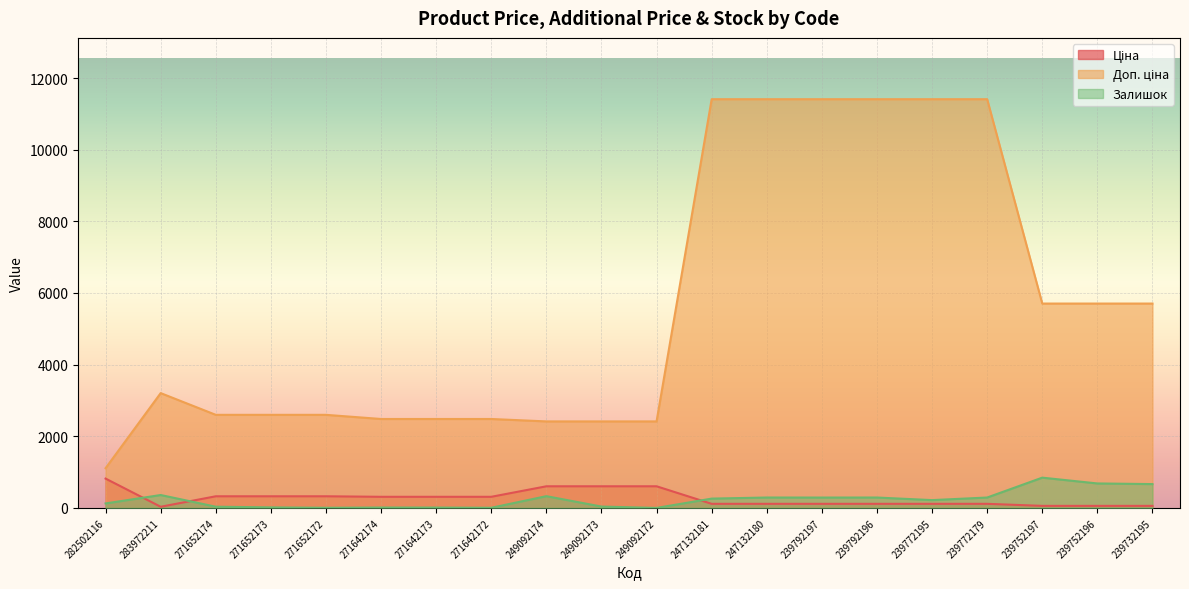

At which label is Ціна closest to 425?

271652174